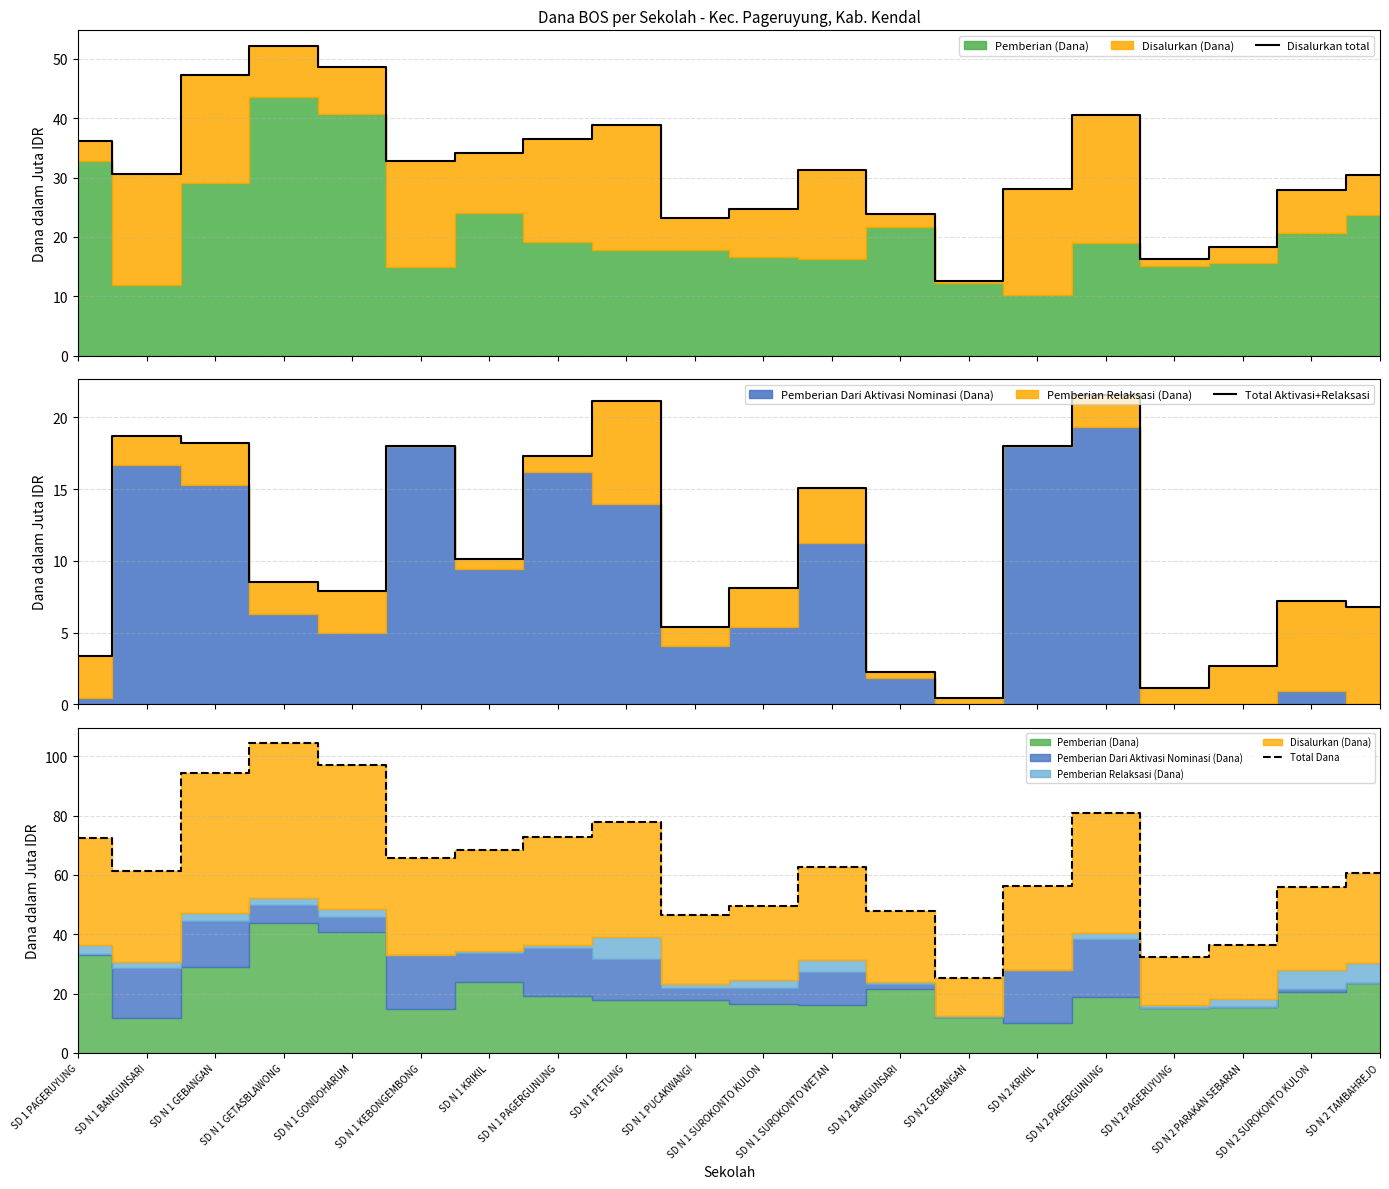

Which series has the largest total across all categories?

Total Dana